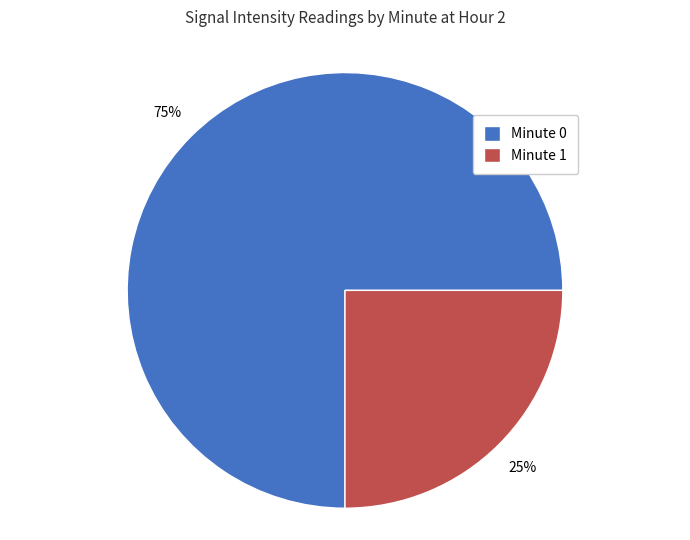

How many slices are in this pie chart?

2